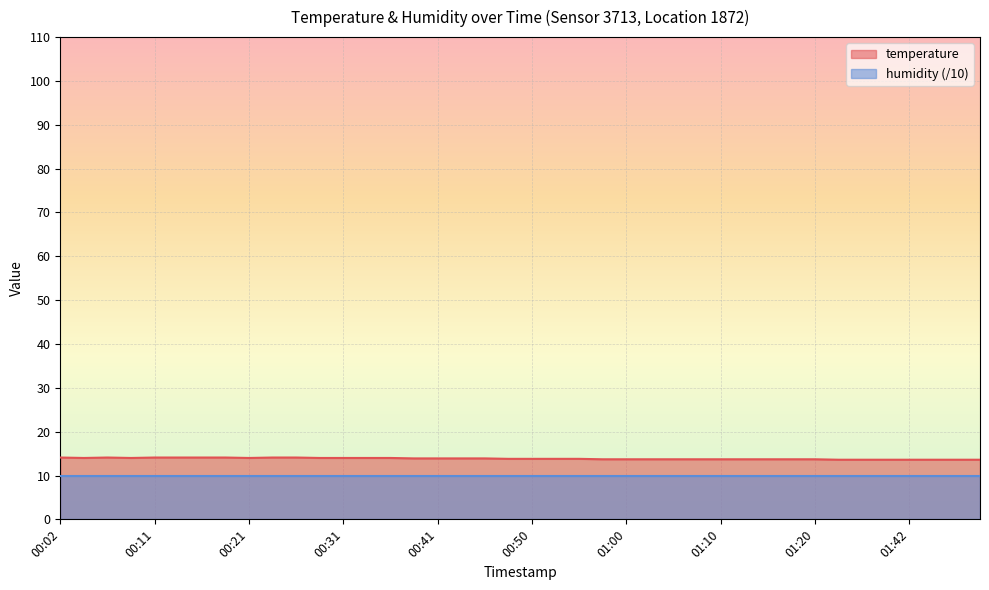

What is the highest value of the humidity (/10) series?

10.0